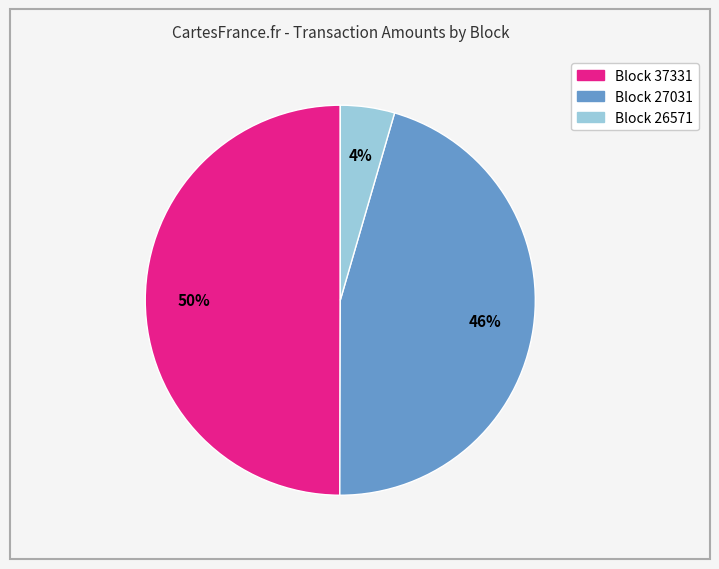

To the nearest percent, what is the average slice percentage?

33%